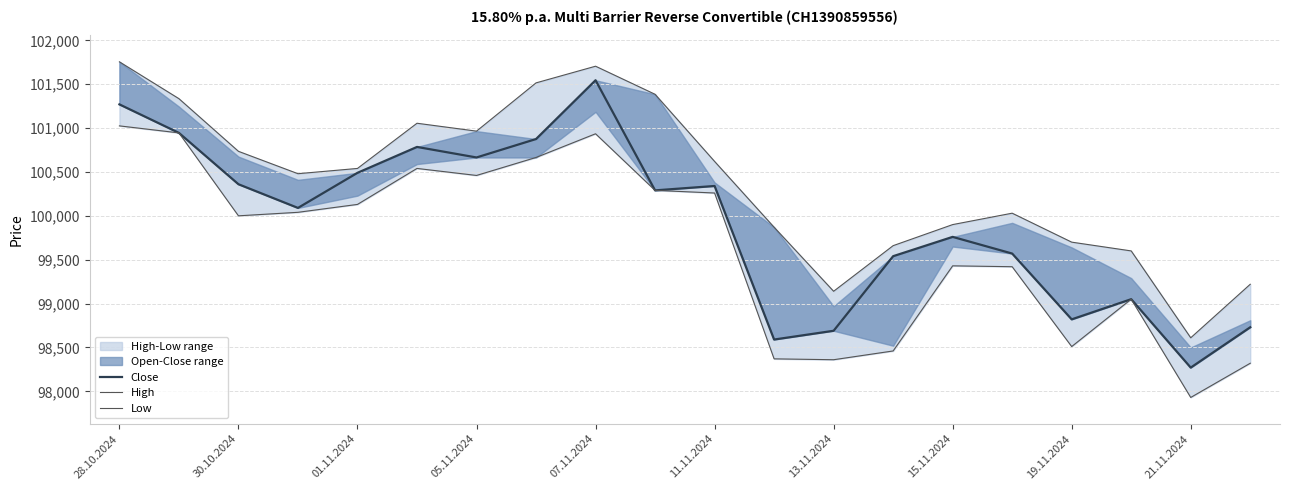

Where is High nearest to the value 100182?

15